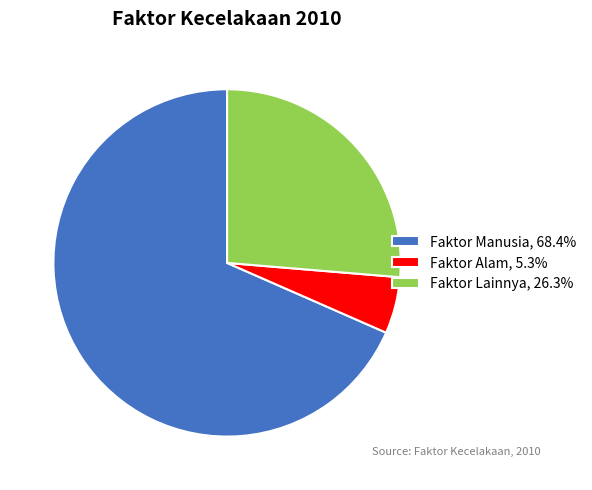

Do Faktor Lainnya and Faktor Manusia together represent more than half of the pie?

Yes